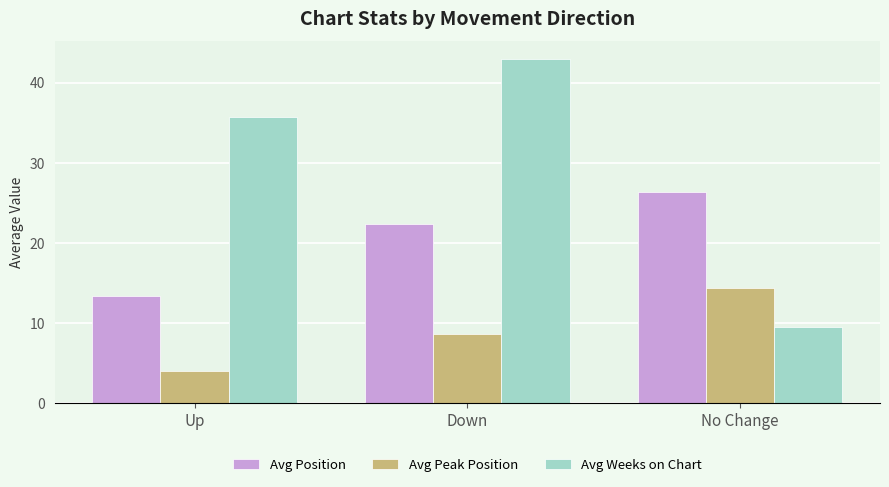

What is the difference between the Avg Peak Position values at Up and Down?

4.6